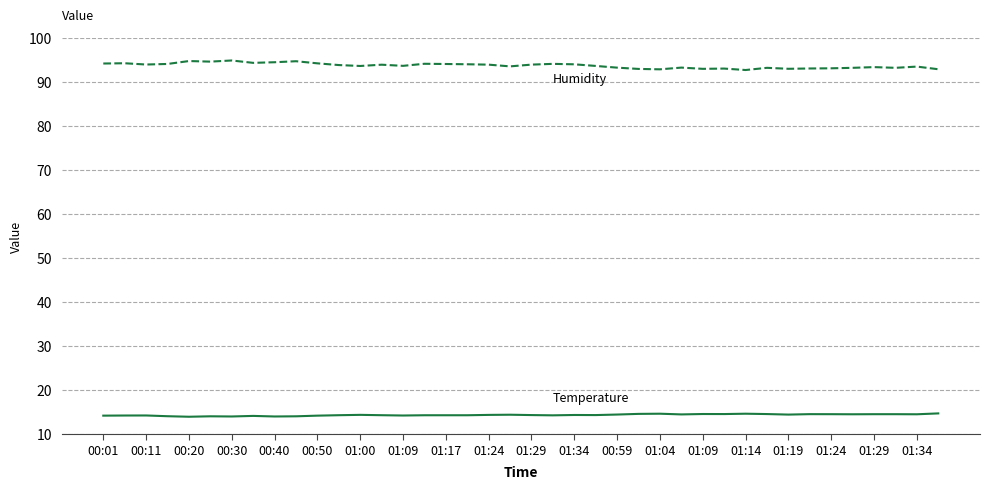

What is the maximum value shown in the chart?

95.0